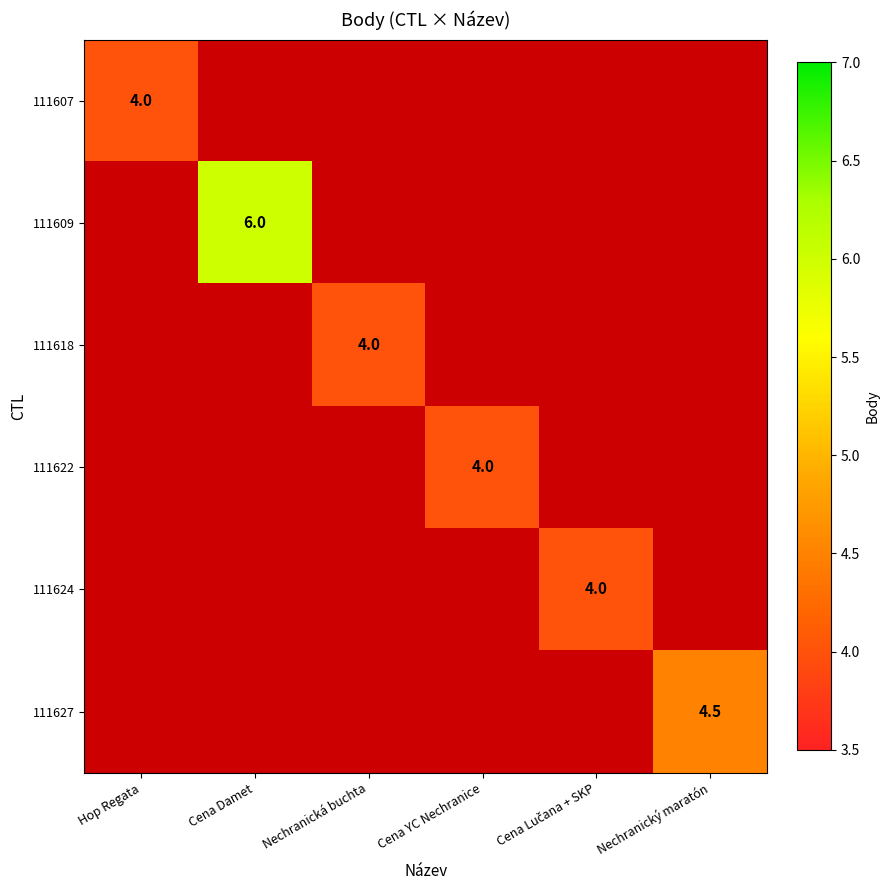

Rank the series at Nechranický maratón from lowest to highest value.

111607, 111609, 111618, 111622, 111624, 111627